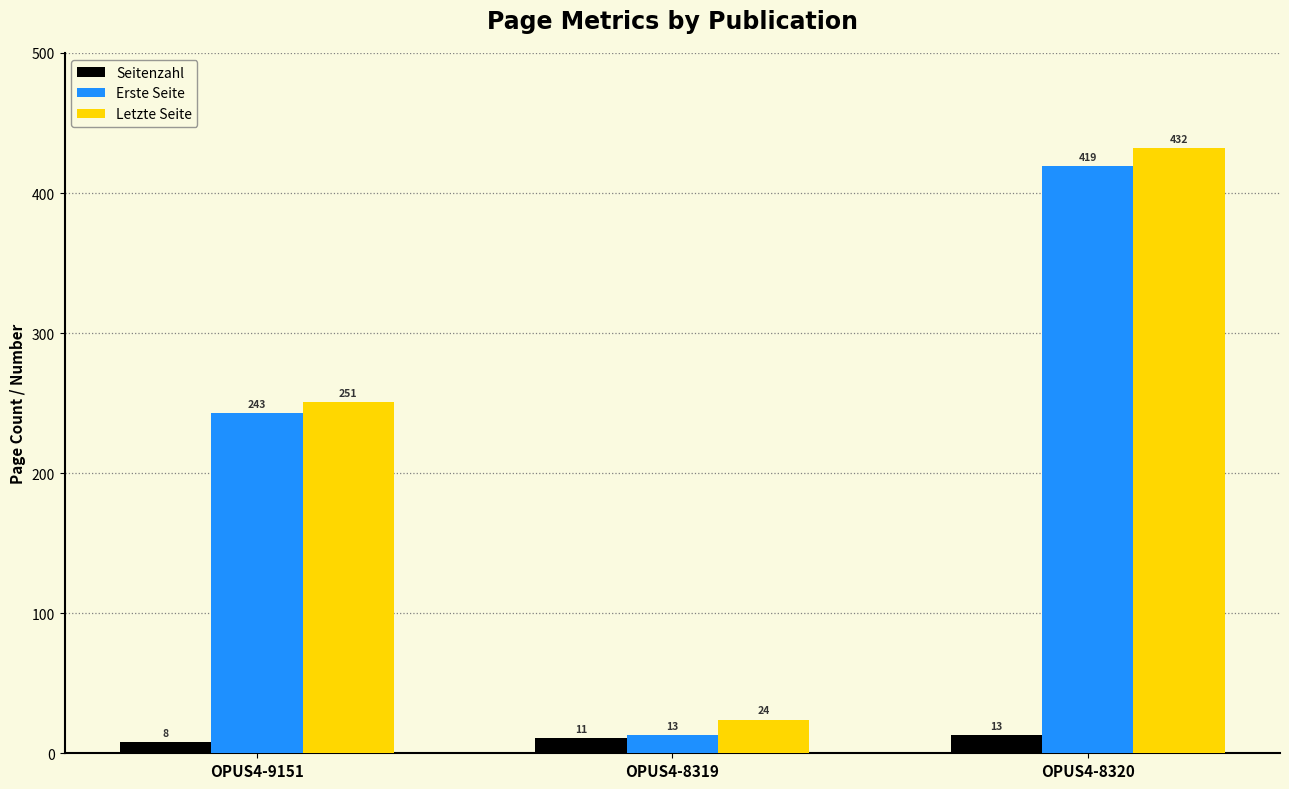

At OPUS4-8319, list the series in order from smallest to largest.

Seitenzahl, Erste Seite, Letzte Seite